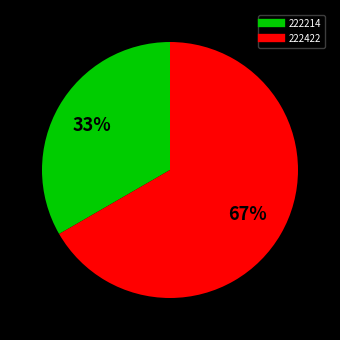

Does 222214 account for over 50% of the chart?

No